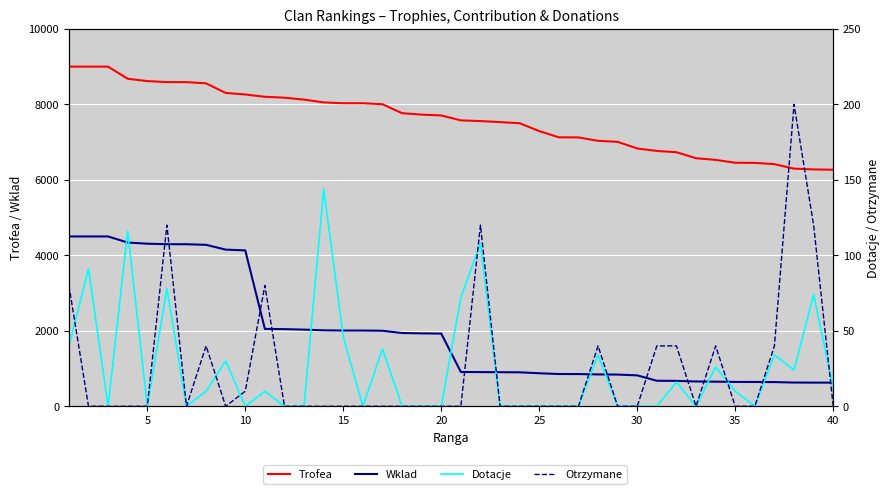

True or false: Trofea and Wklad intersect in this chart.

False